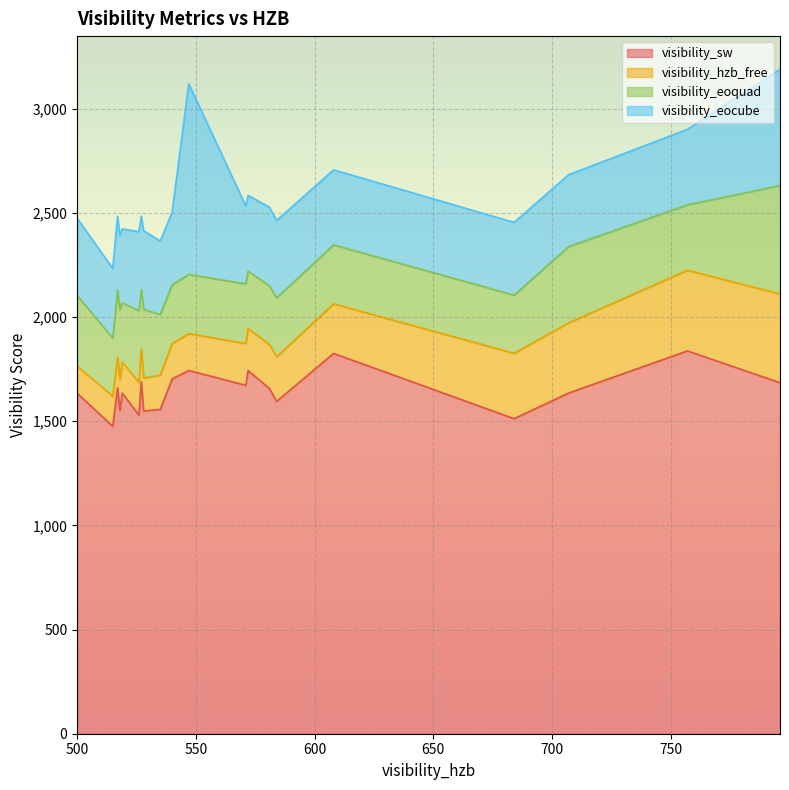

What is the difference between the second highest and second lowest values in the visibility_sw series?

313.2